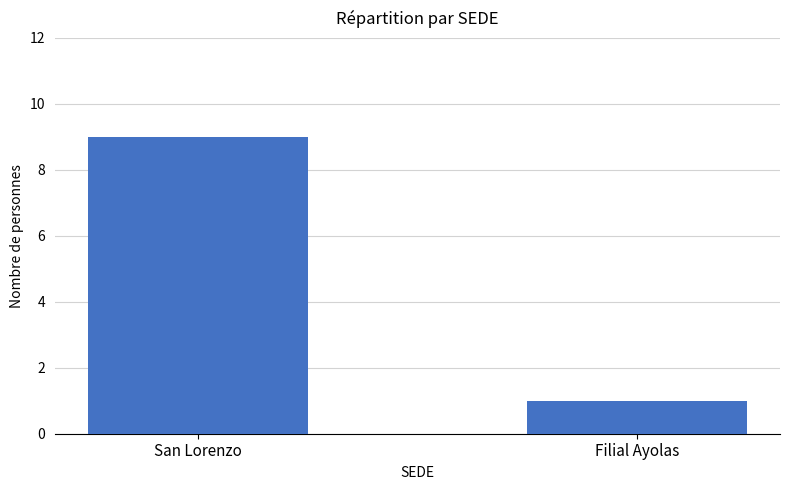

Between Filial Ayolas and San Lorenzo, which is larger?

San Lorenzo